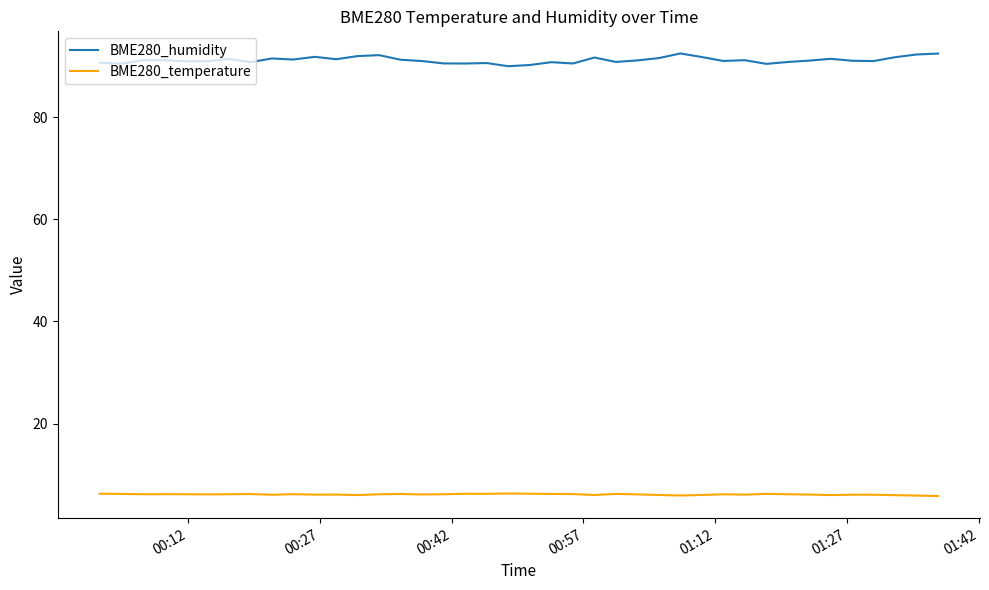

Count the number of data series in this chart.

2